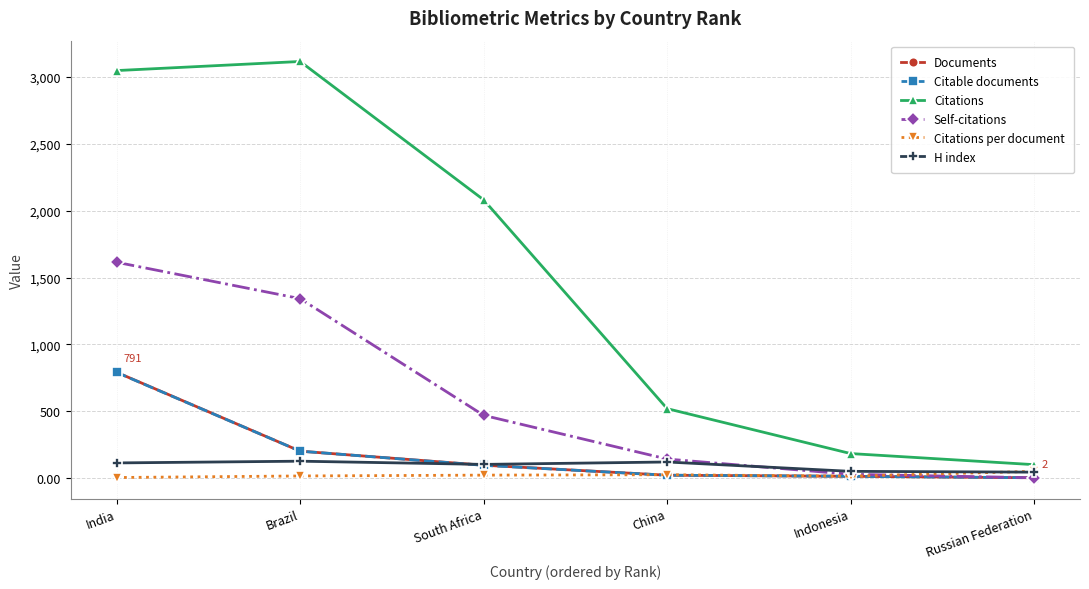

At which label does Documents first exceed 96?

India